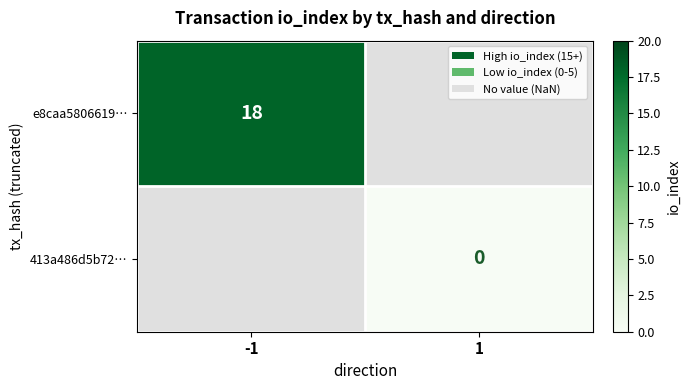

Is the value of 413a486d5b72… at 1 greater than the value of e8caa5806619… at -1?

No